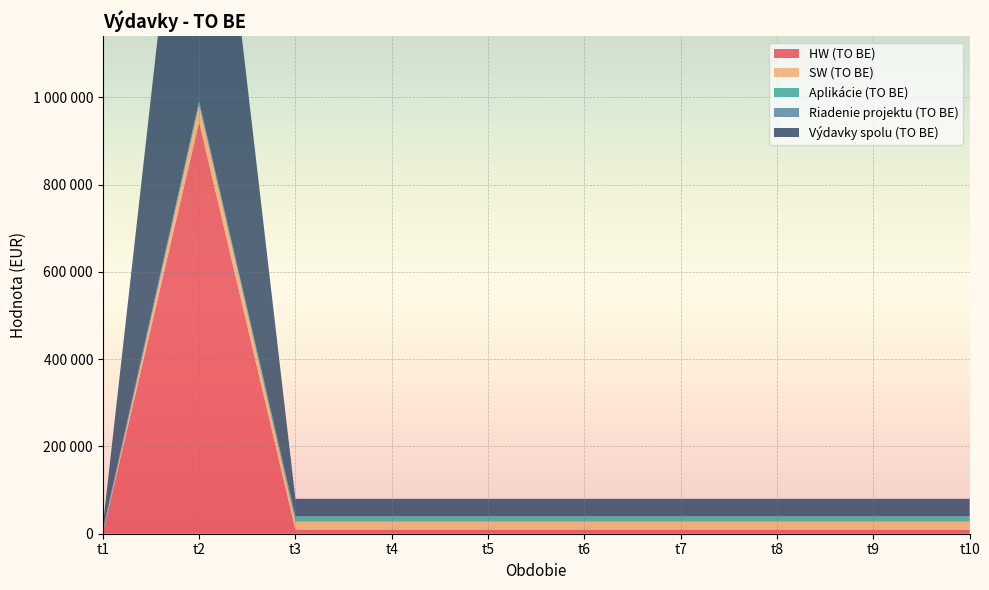

Reading left to right, list all the values displayed in this chart.

HW (TO BE): 0	943788	9203	9203	9203	9203	9203	9203	9203	9203
SW (TO BE): 0	38910	18799	18799	18799	18799	18799	18799	18799	18799
Aplikácie (TO BE): 0	0	12002	12002	12002	12002	12002	12002	12002	12002
Riadenie projektu (TO BE): 8400	8784	0	0	0	0	0	0	0	0
Výdavky spolu (TO BE): 8400	991482	40004	40004	40004	40004	40004	40004	40004	40004